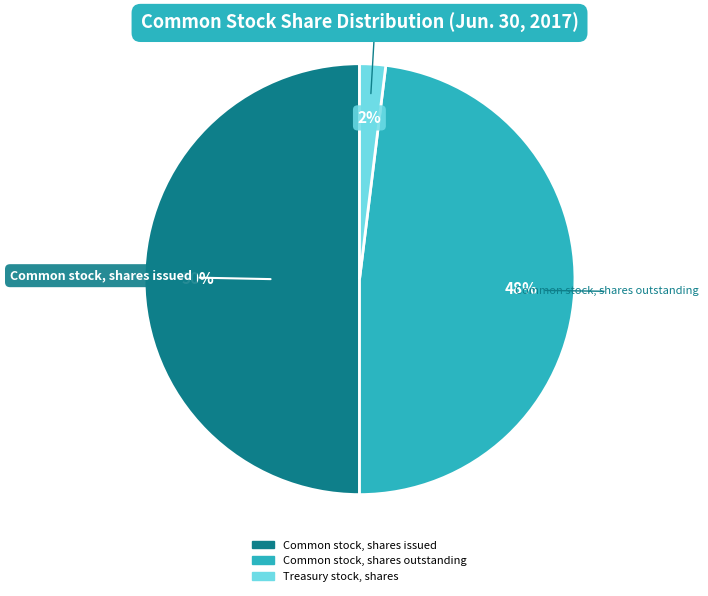

To the nearest percent, what is the difference between the largest and smallest slice percentages?

48%